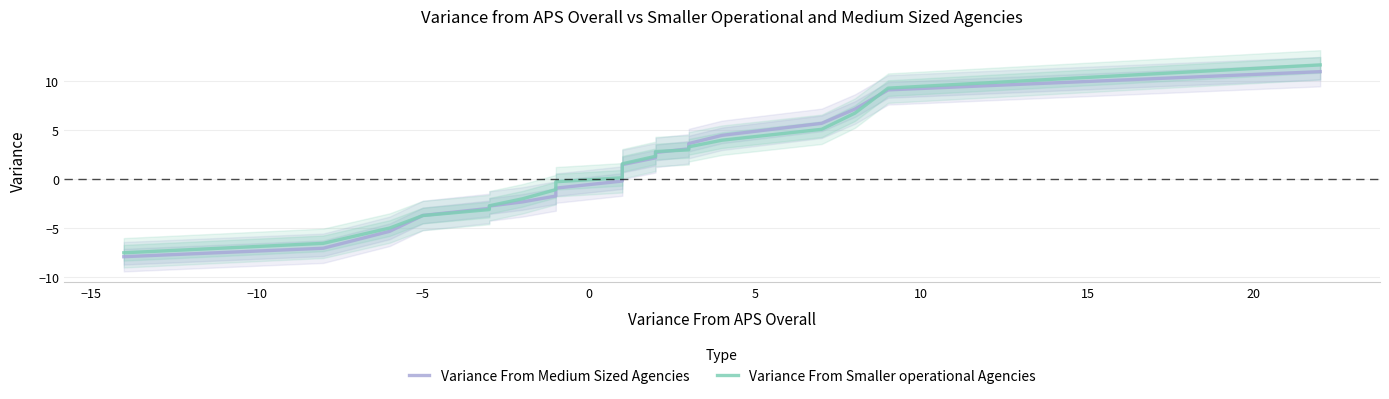

Does the chart have visible grid lines?

Yes